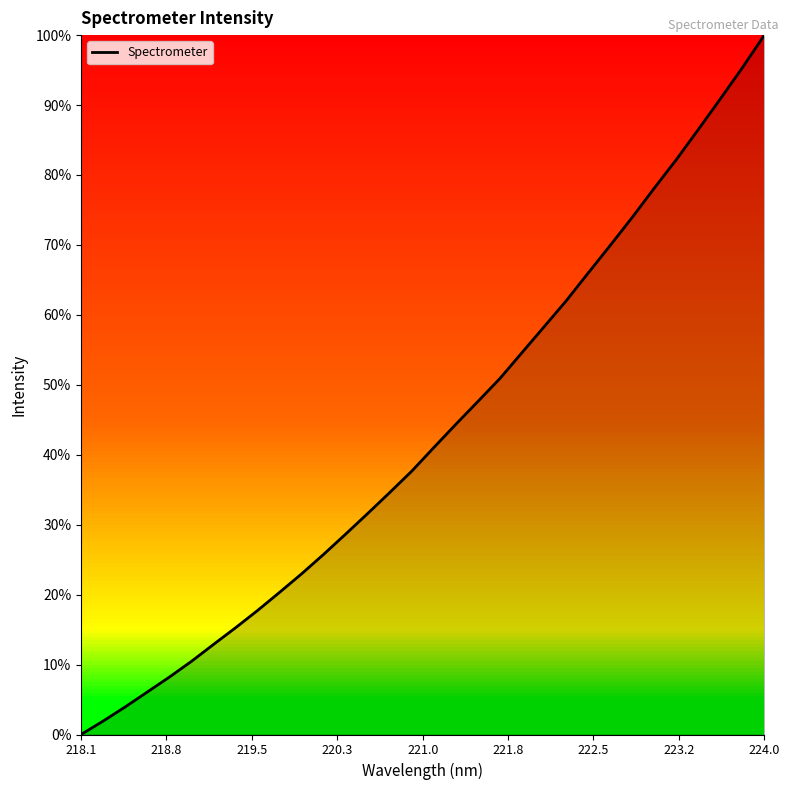

Does the chart have visible grid lines?

No